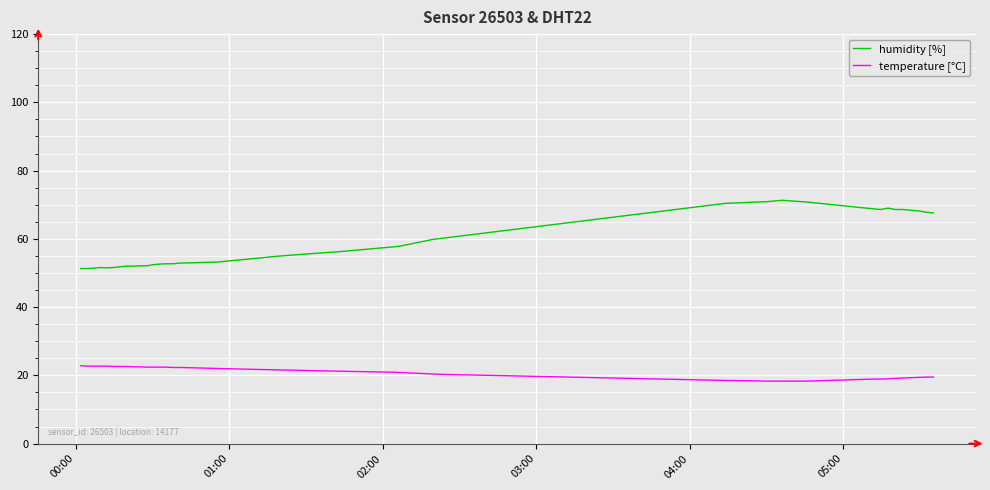

True or false: humidity [%] and temperature [°C] intersect in this chart.

False